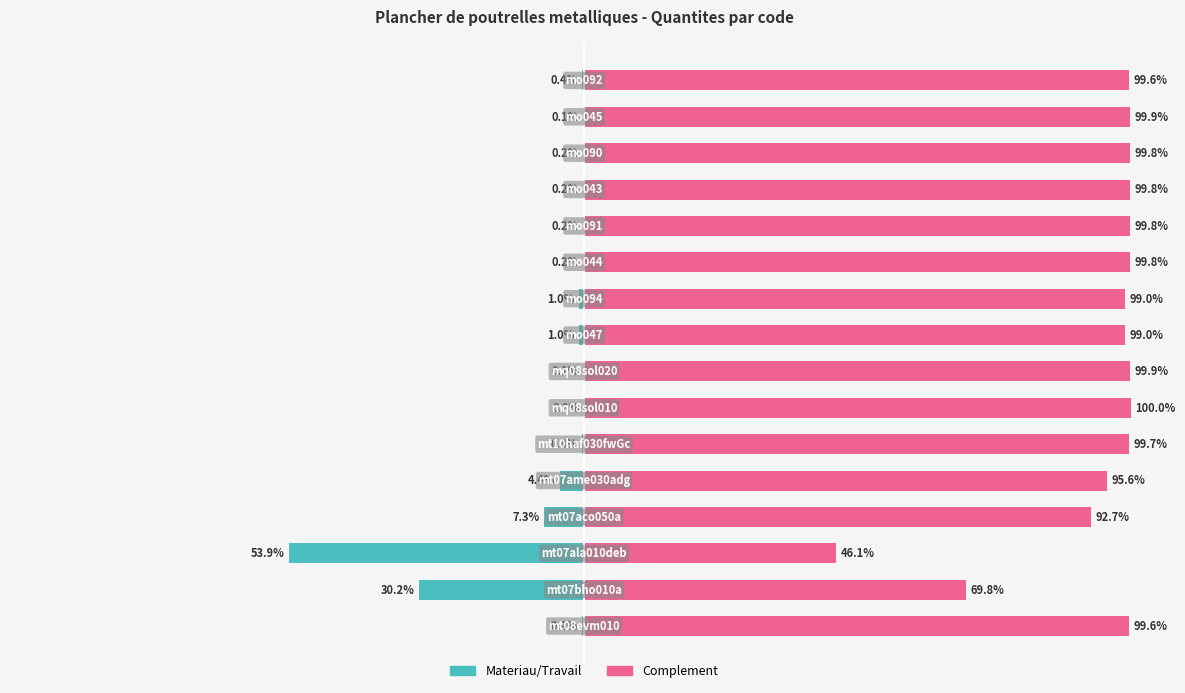

Between 2 and 7, which series saw the biggest shift?

Complement